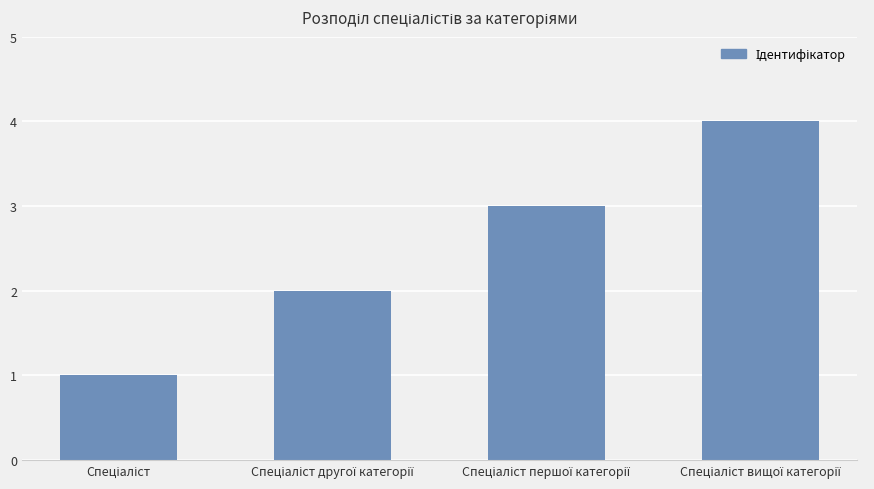

What is the greatest value displayed?

4